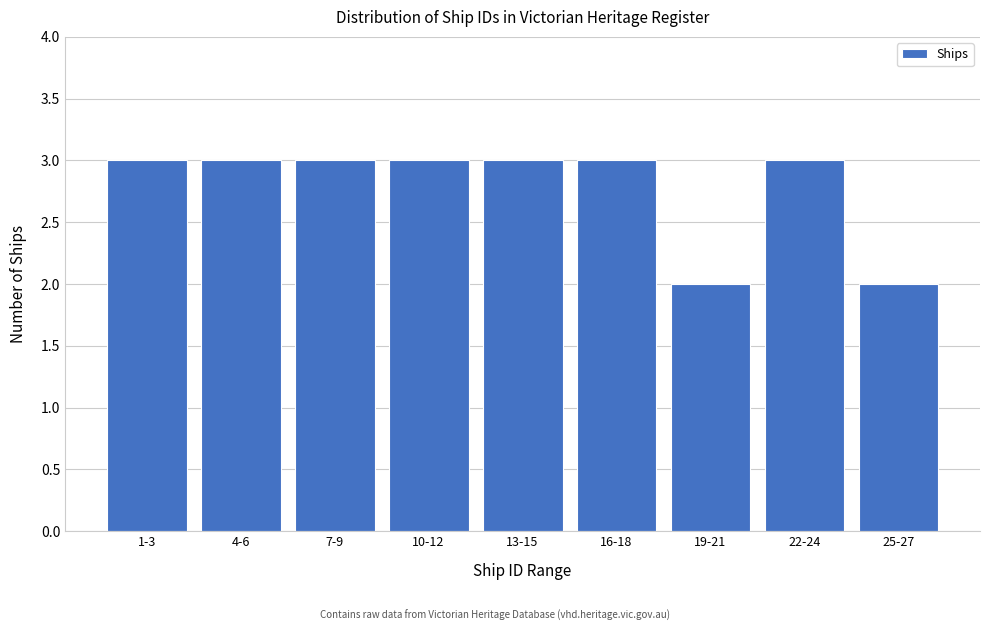

Reading left to right, transcribe all the data shown in this chart.

3	3	3	3	3	3	2	3	2